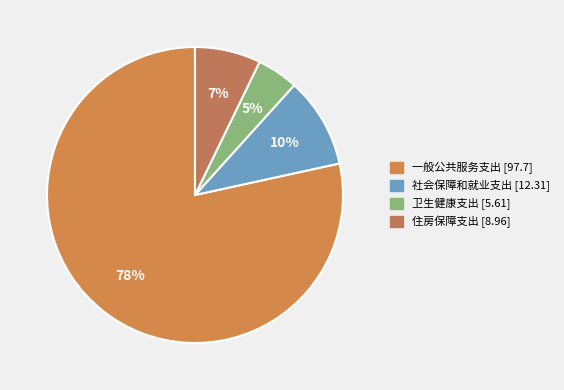

The 卫生健康支出 slice represents 5% of the pie. True or false?

True